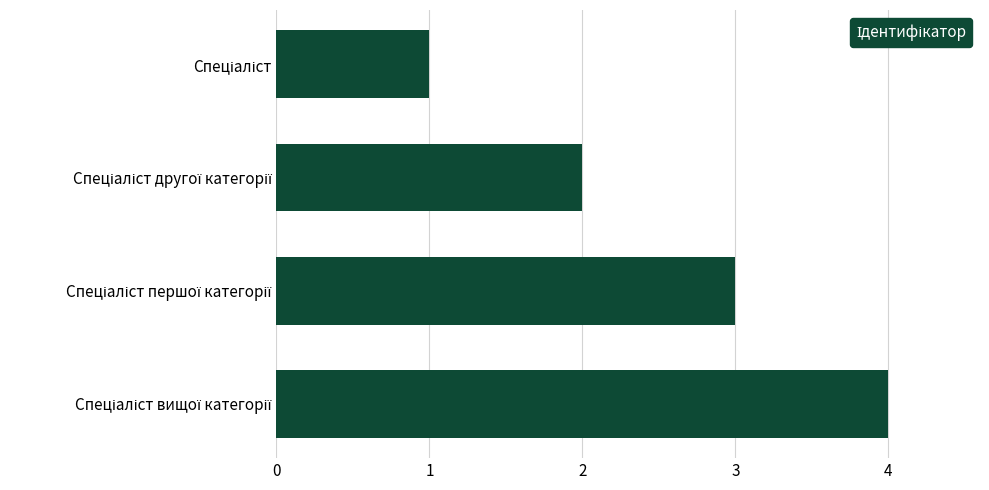

What is the greatest value displayed?

4